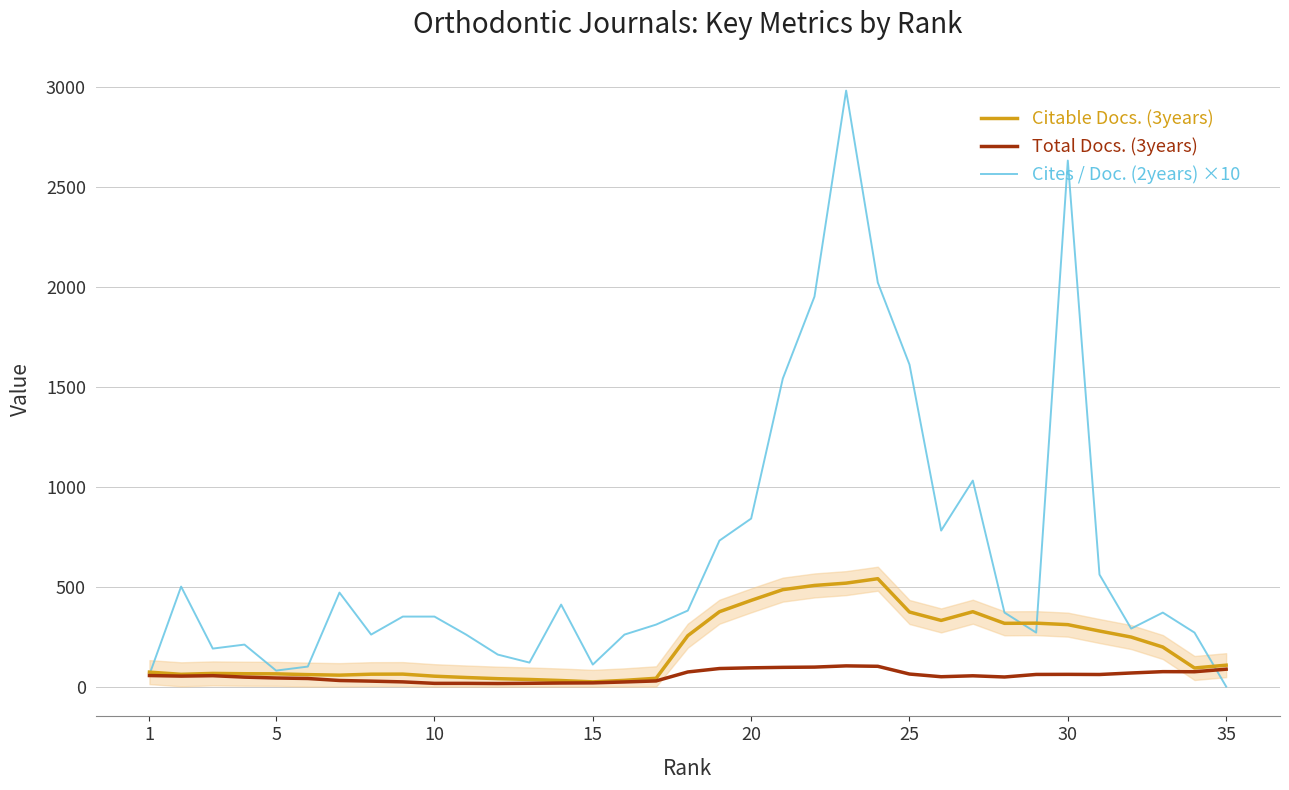

At how many categories does at least one series exceed 2689?

1